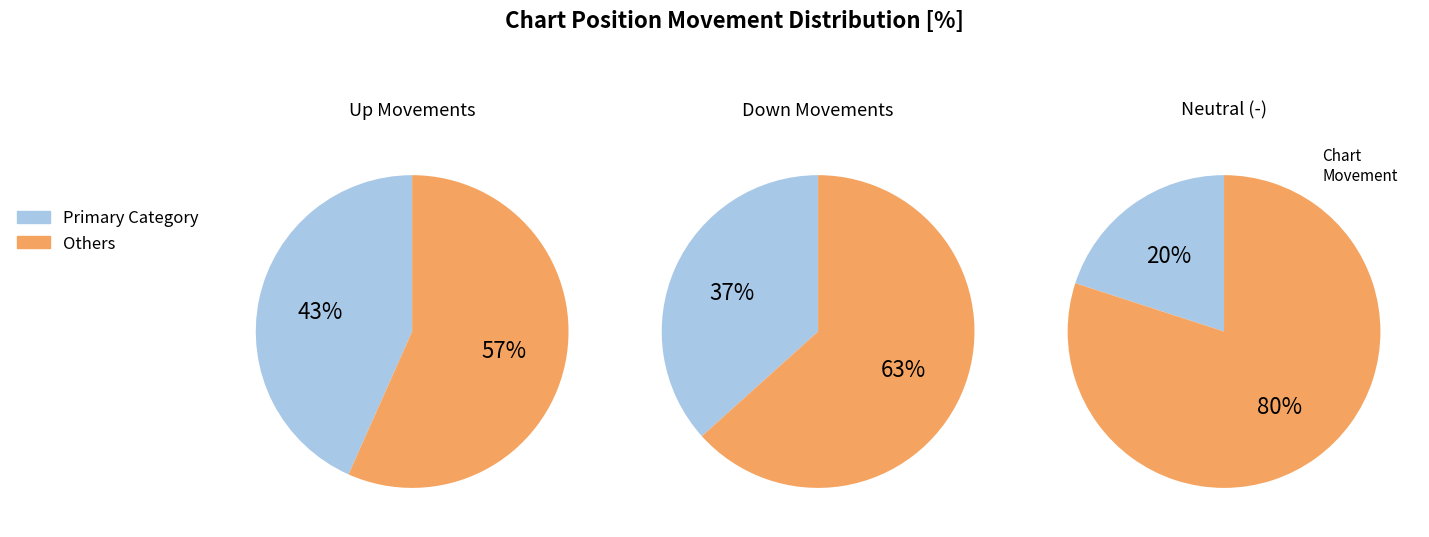

To the nearest percent, what percentage of the pie is down?

37%